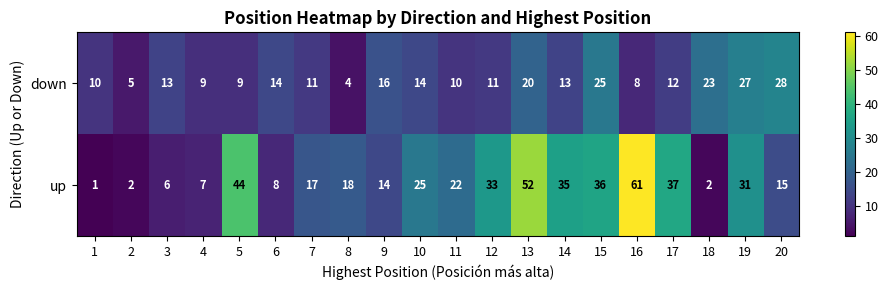

At which label is up closest to 31?

19